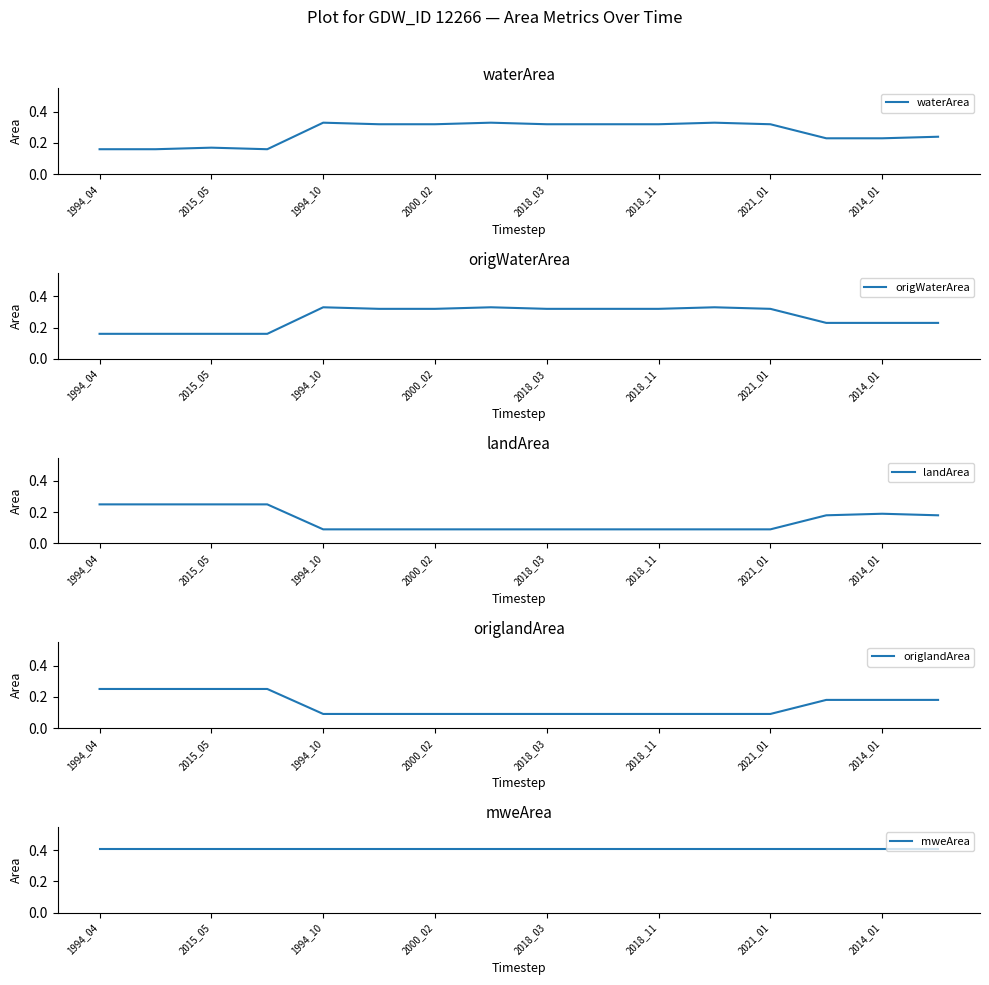

What is the maximum value shown in the chart?

0.4